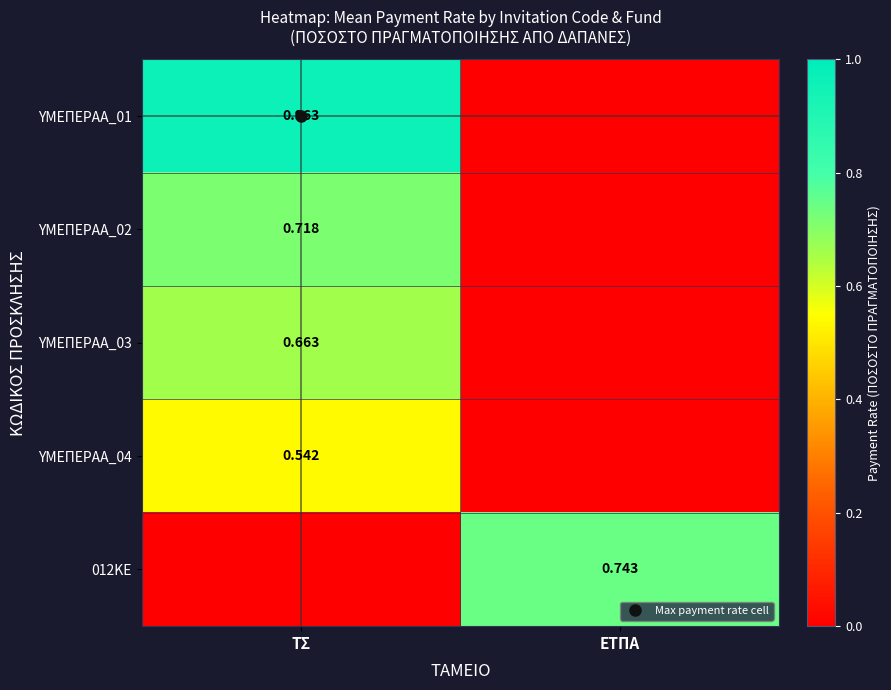

The ΥΜΕΠΕΡΑΑ_02 series shows 0.0 at ΕΤΠΑ. True or false?

True